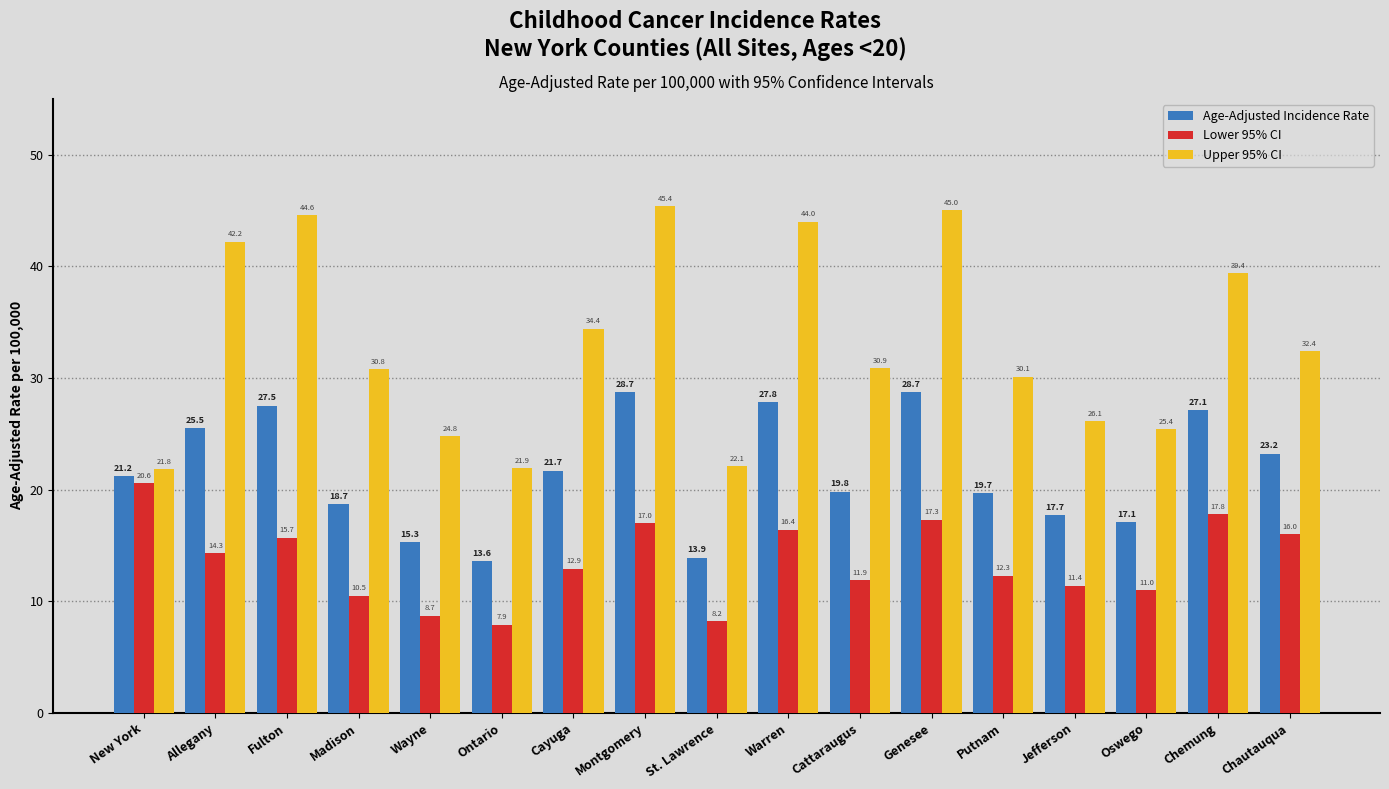

Is the value of Lower 95% CI at Montgomery greater than the value of Upper 95% CI at Wayne?

No